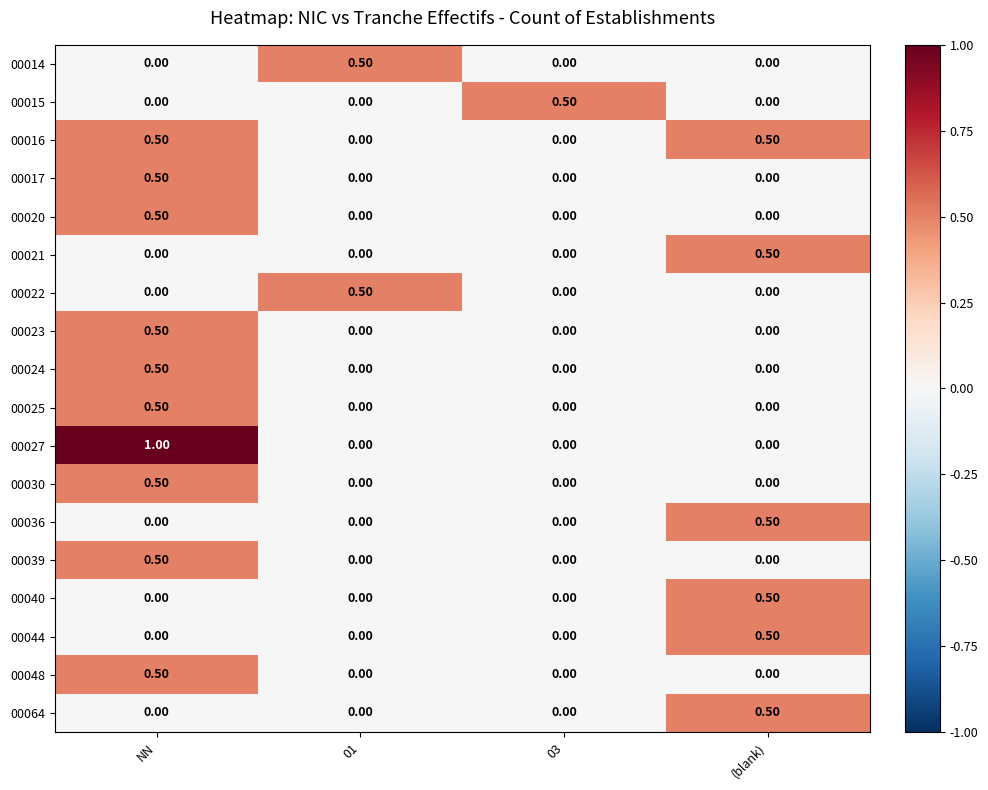

What is the difference between the 00040 values at 03 and (blank)?

0.5